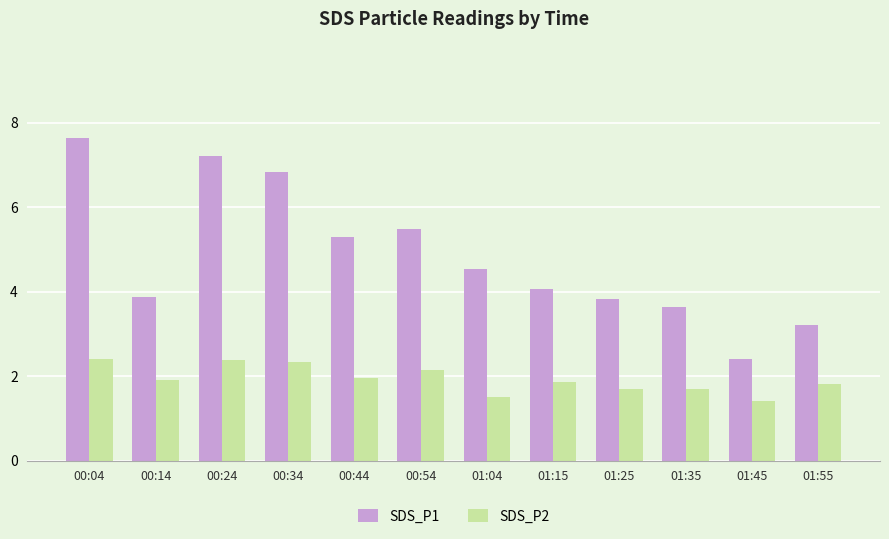

List the series in order of their overall mean, highest first.

SDS_P1, SDS_P2